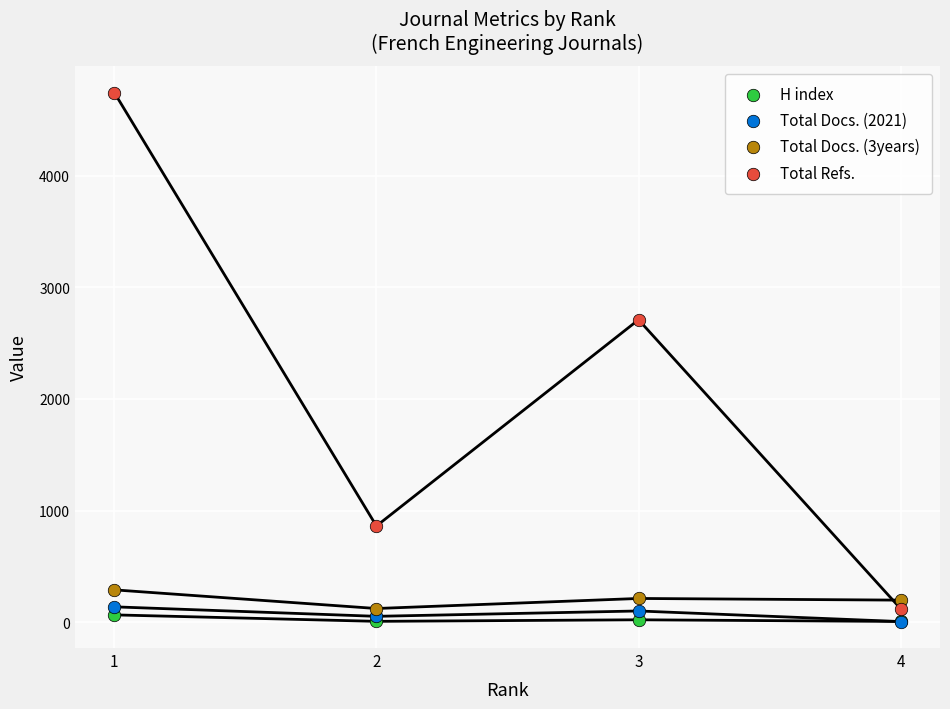

Across all series, what Y value is closest to 2375?

2709